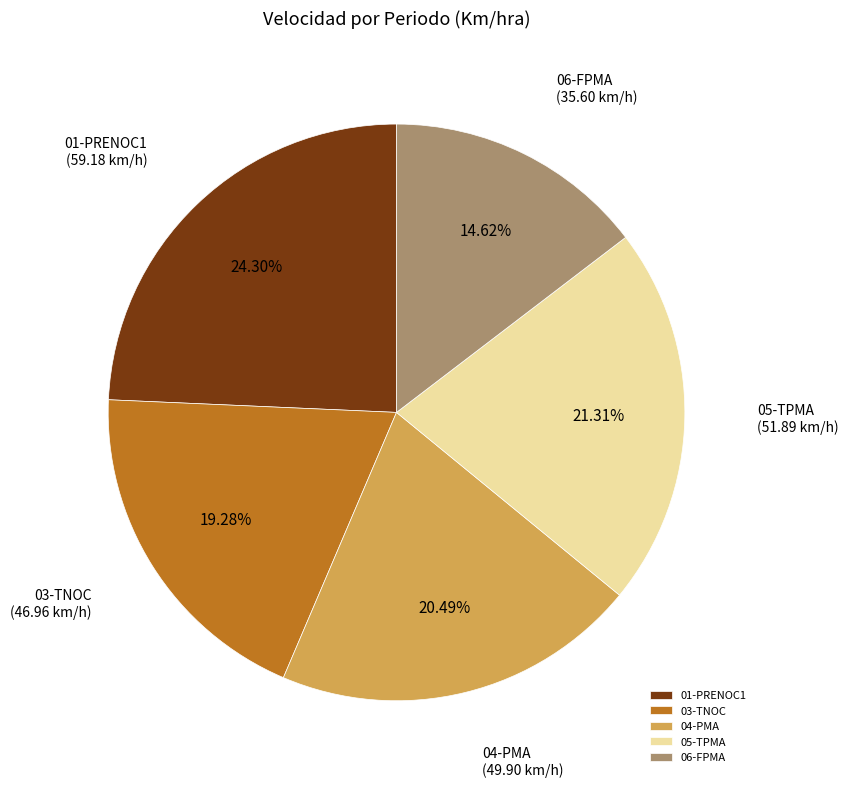

Which slice is the largest?

01-PRENOC1